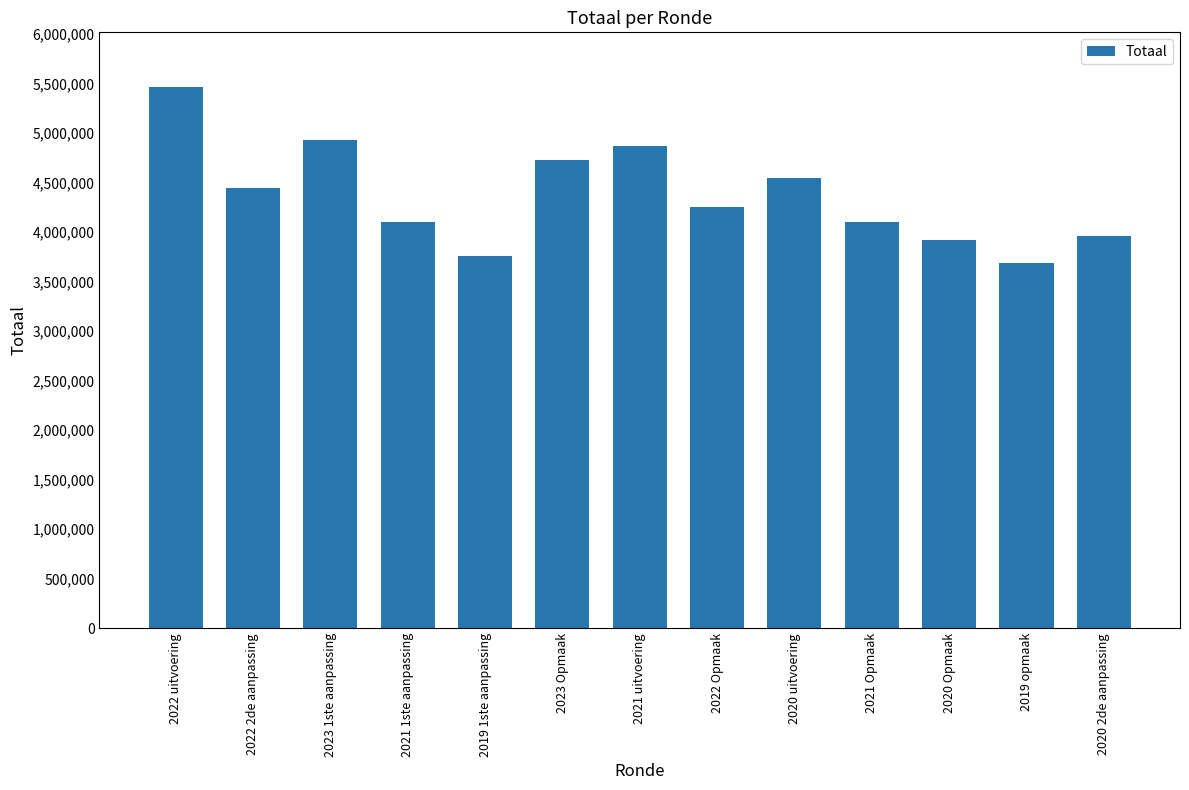

What is the ratio of the value at 2021 1ste aanpassing to the value at 2019 1ste aanpassing?

1.1